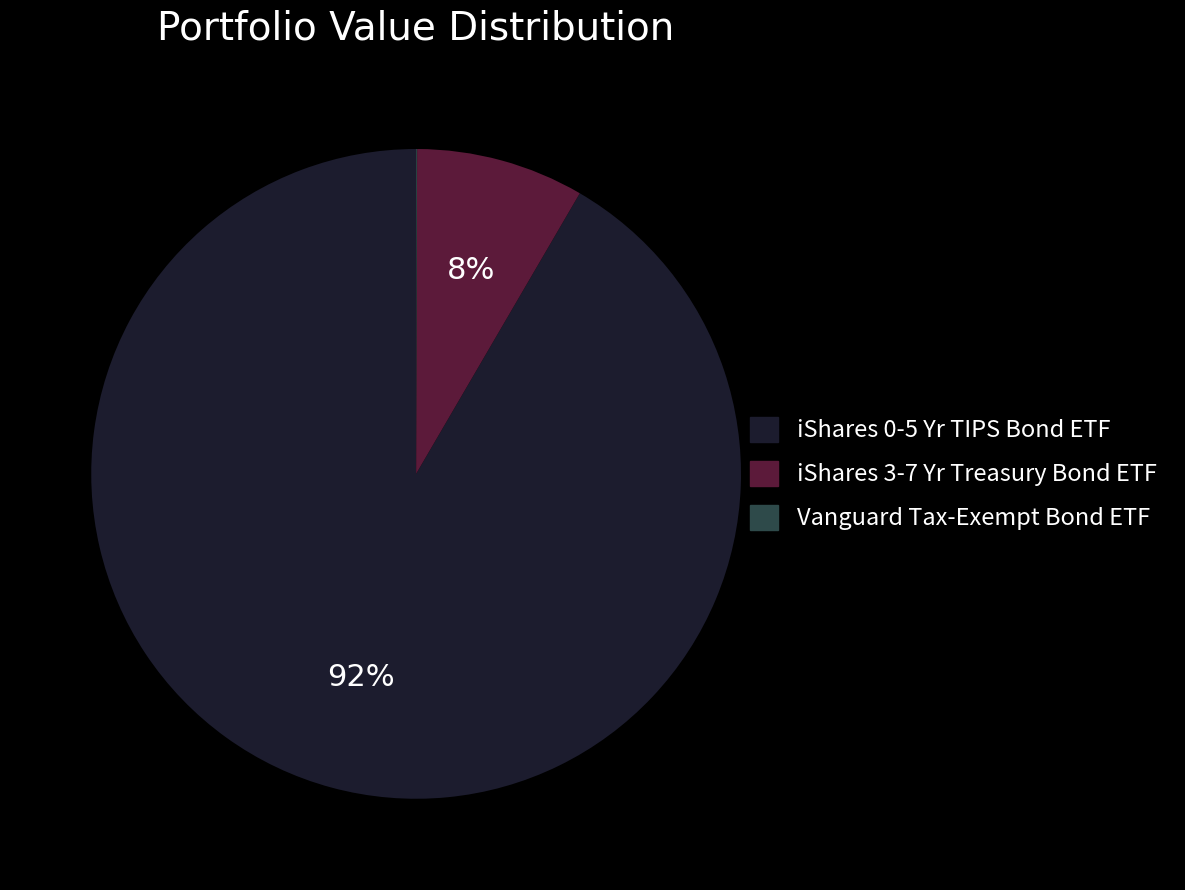

Is there a majority slice in this chart?

Yes